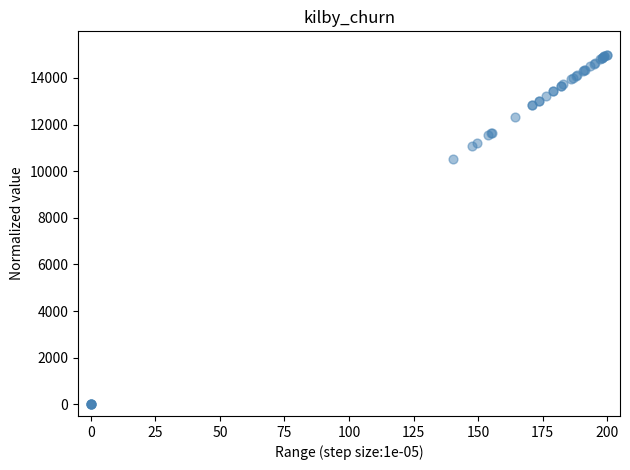

What Y value in the scatter plot is closest to 7500?

10515.9